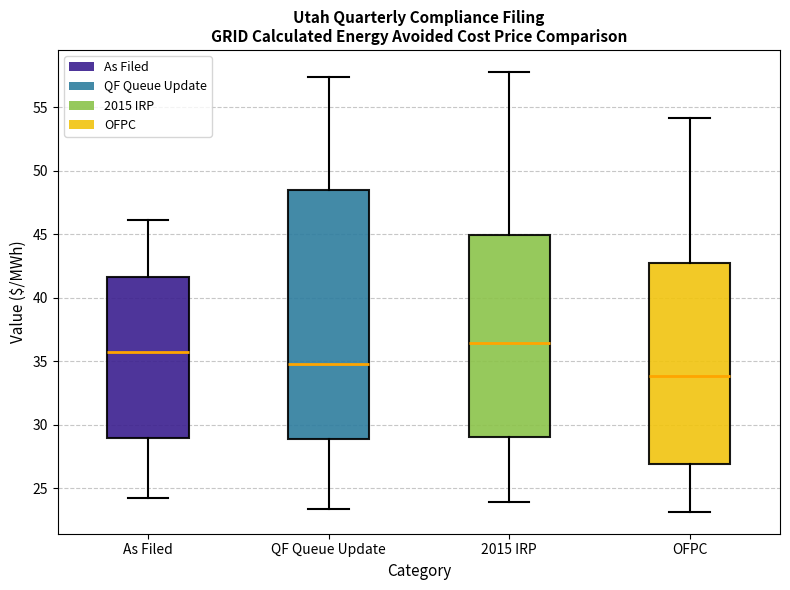

Where is the lower edge of the box for OFPC on the y-axis? The values are not printed on the chart, so give them approximately, as read against the axis.

27.0